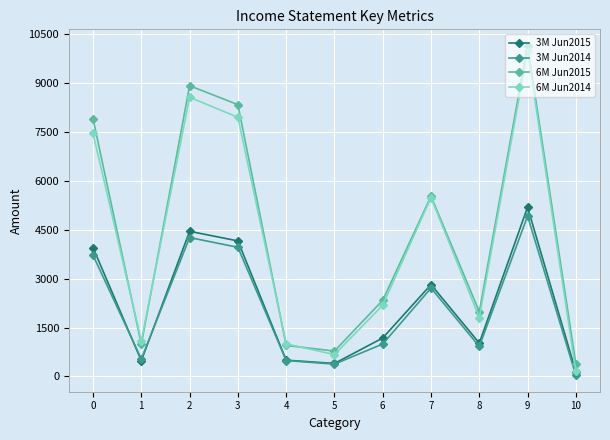

Does the chart display data point markers on the line(s)?

Yes